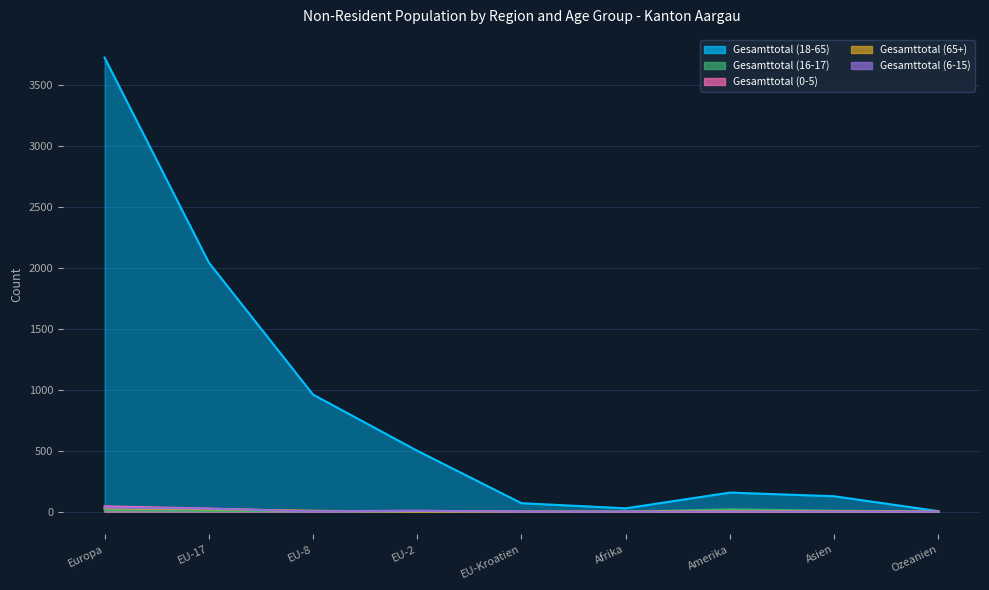

Count the number of data series in this chart.

5